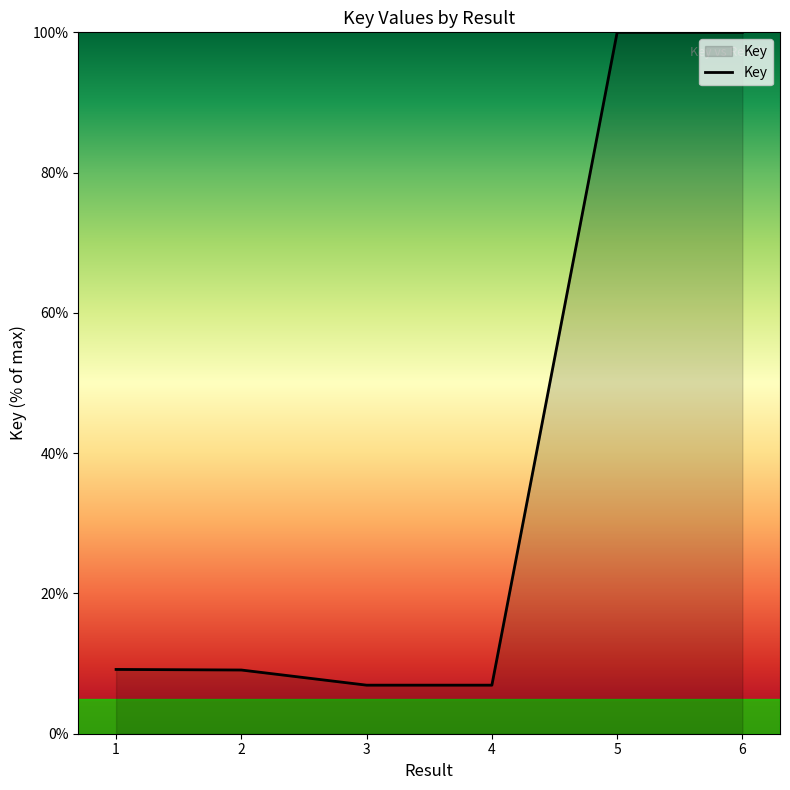

What is the change in value from 1 to 2?

-0.1